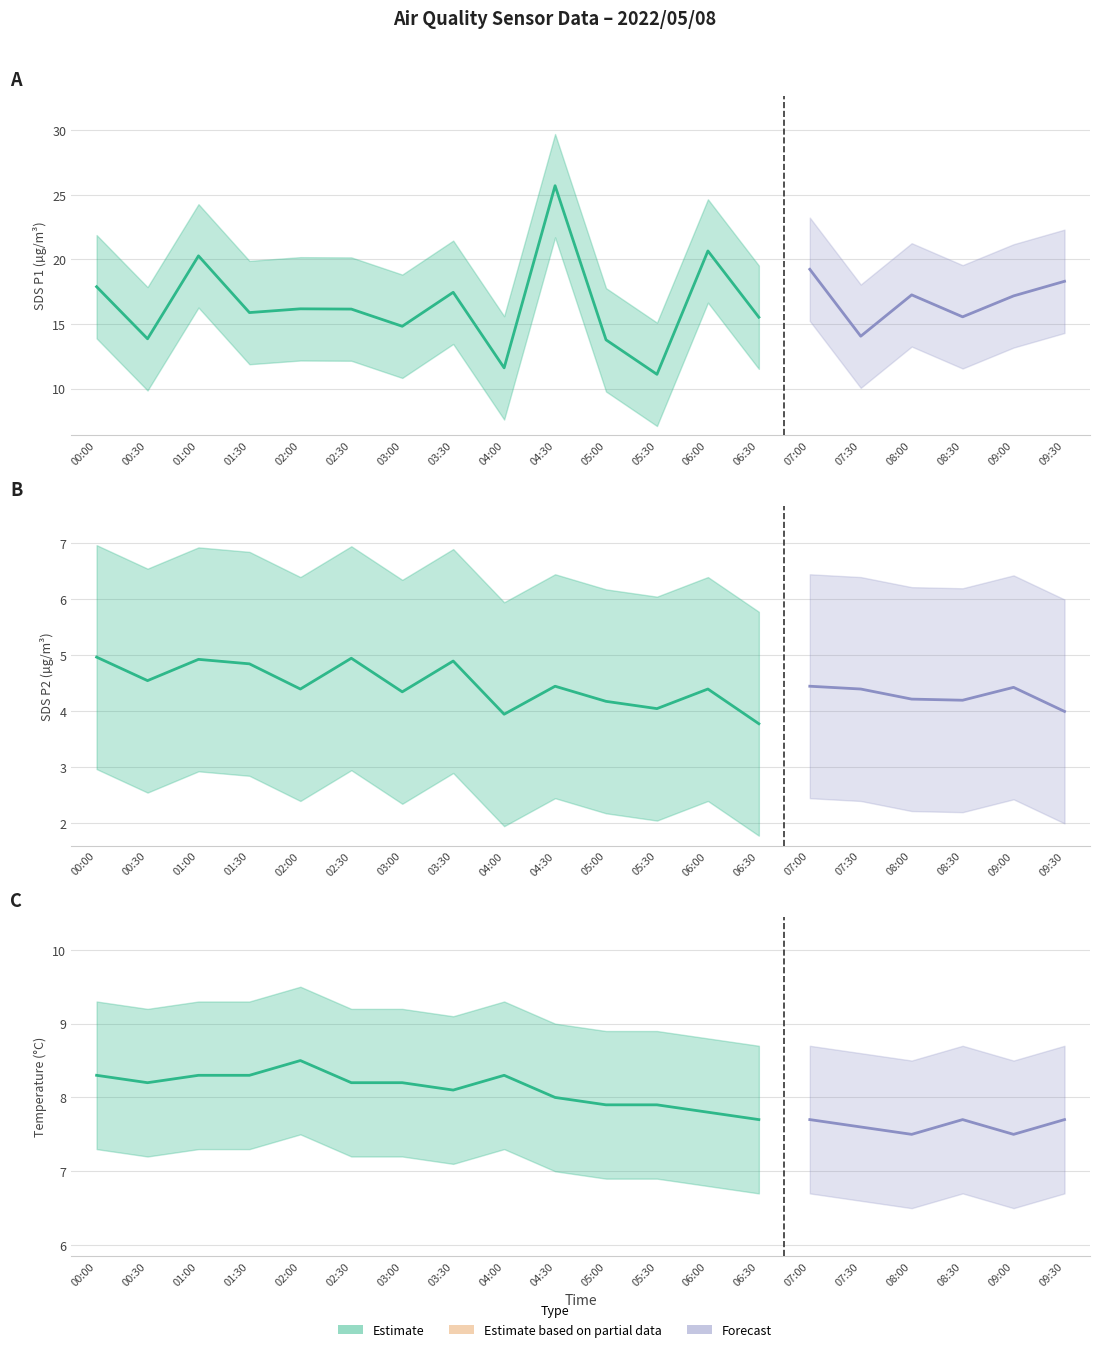

What is the total value across all series at 09:00?

29.1